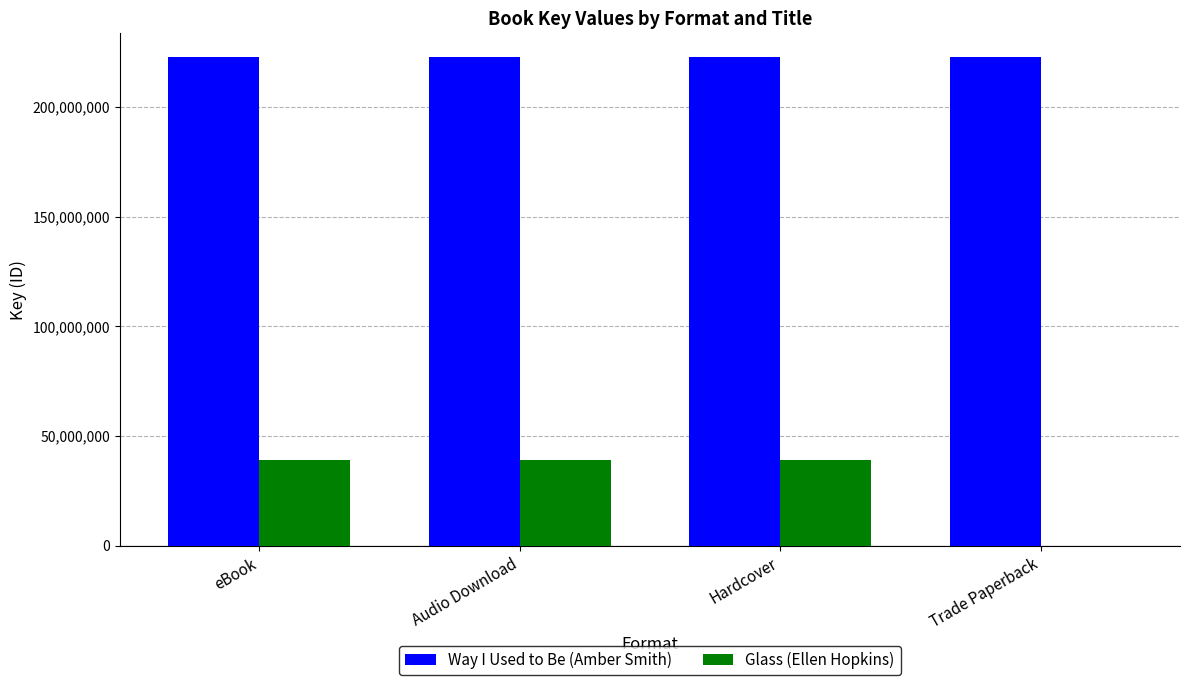

What value does the Way I Used to Be (Amber Smith) series have at Audio Download?

222549466